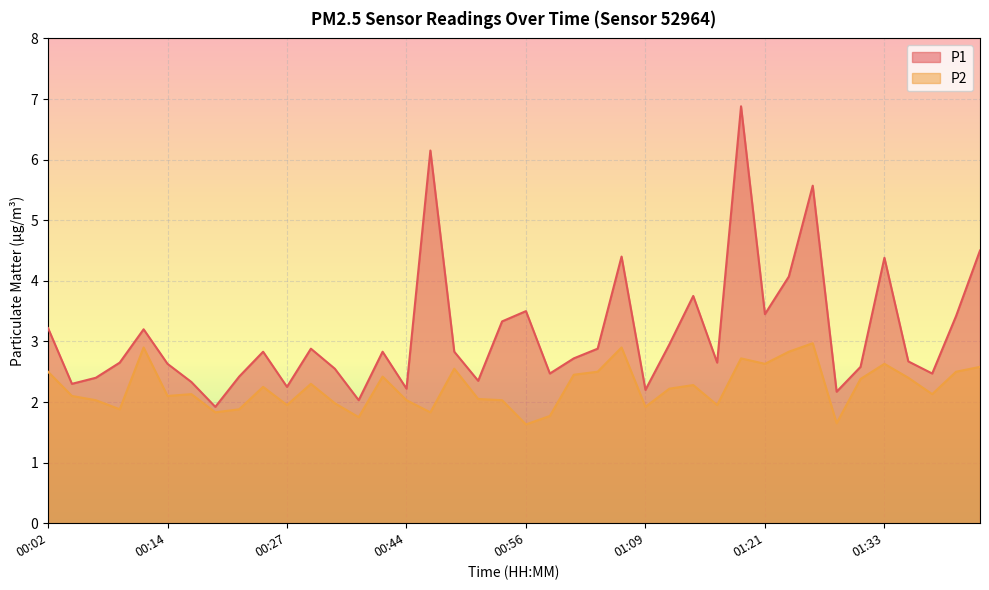

Is it true that P1 equals 2.5 at 01:38?

True